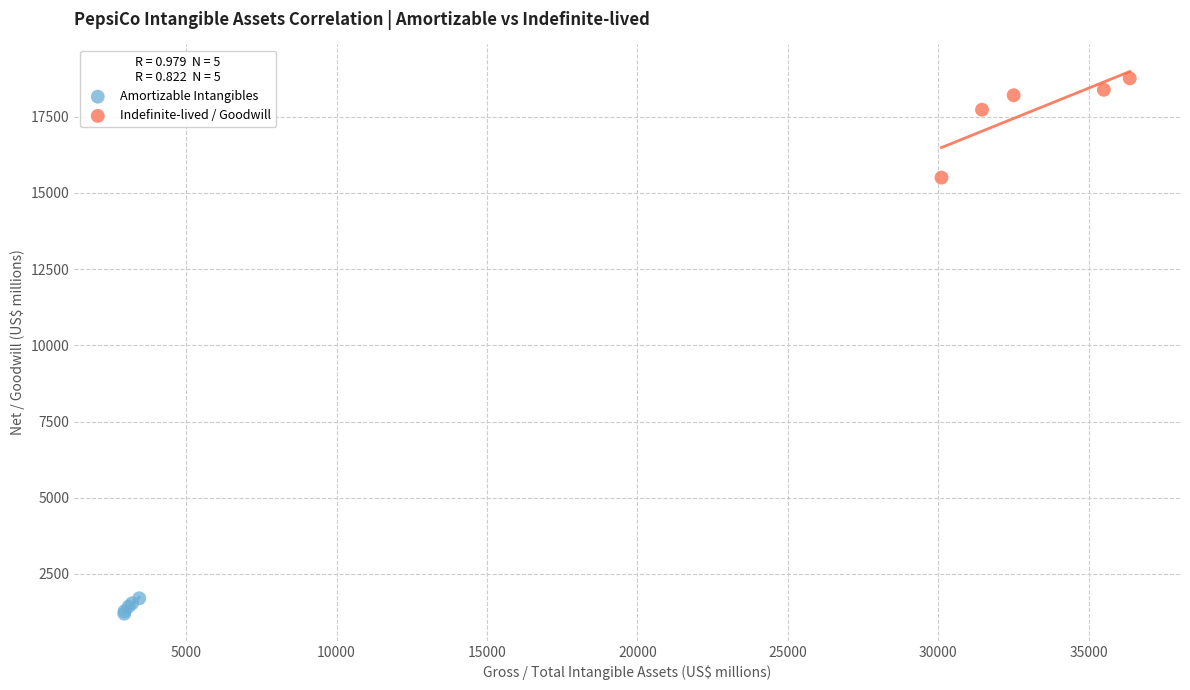

Which series reaches the minimum Y coordinate?

Amortizable Intangibles